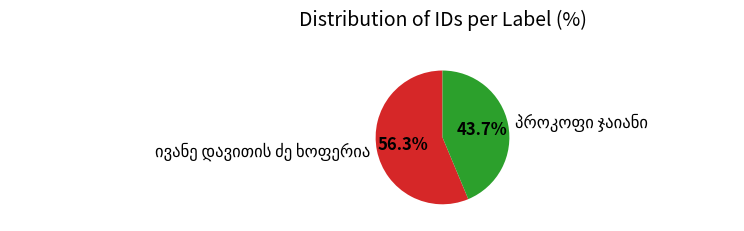

Is there any slice that represents more than half of the pie?

Yes